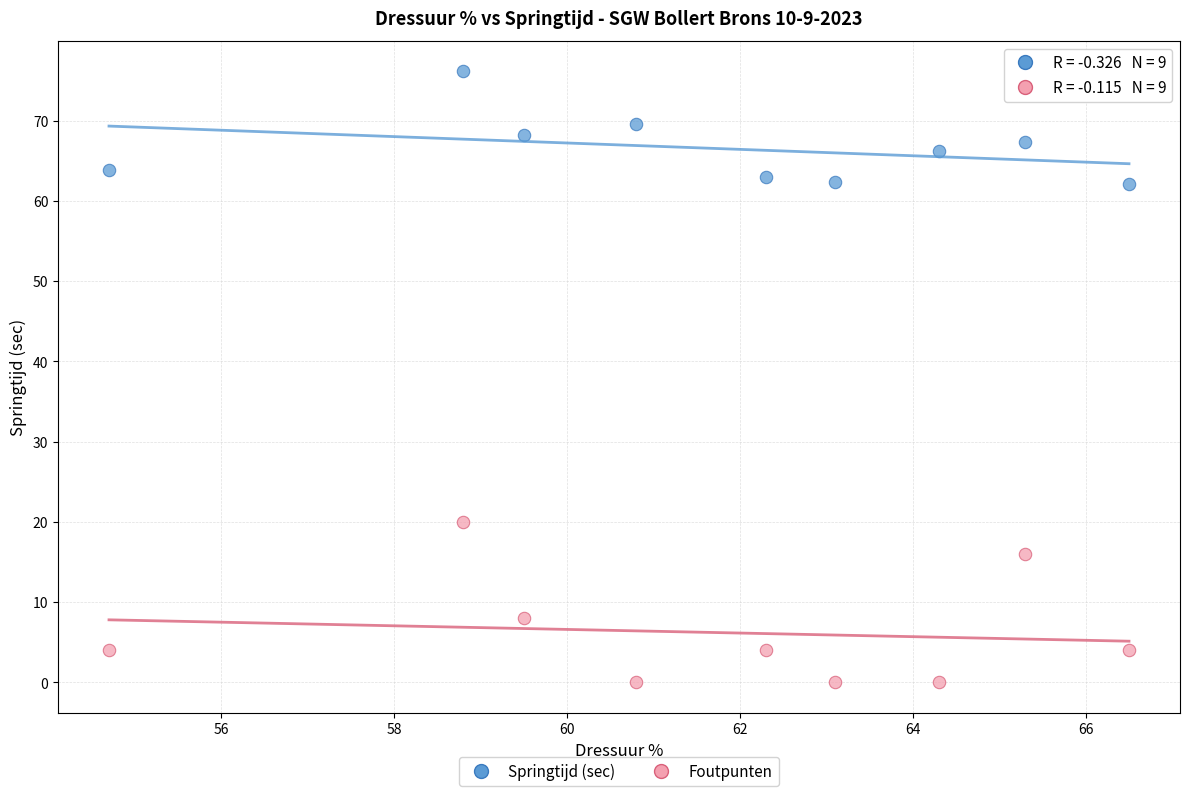

Which series has the largest Y range (max minus min)?

Foutpunten